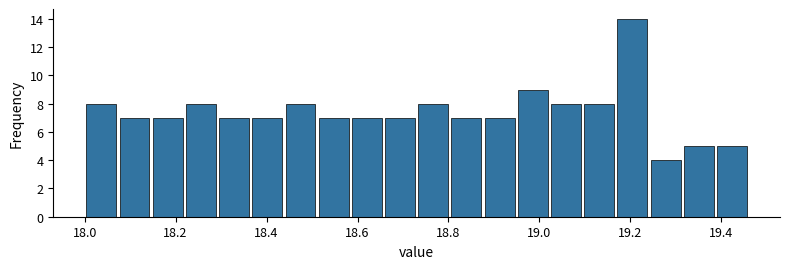

Around what value on the x-axis is the tallest bar? Give the approximate position of its centre, as read against the axis.

19.20